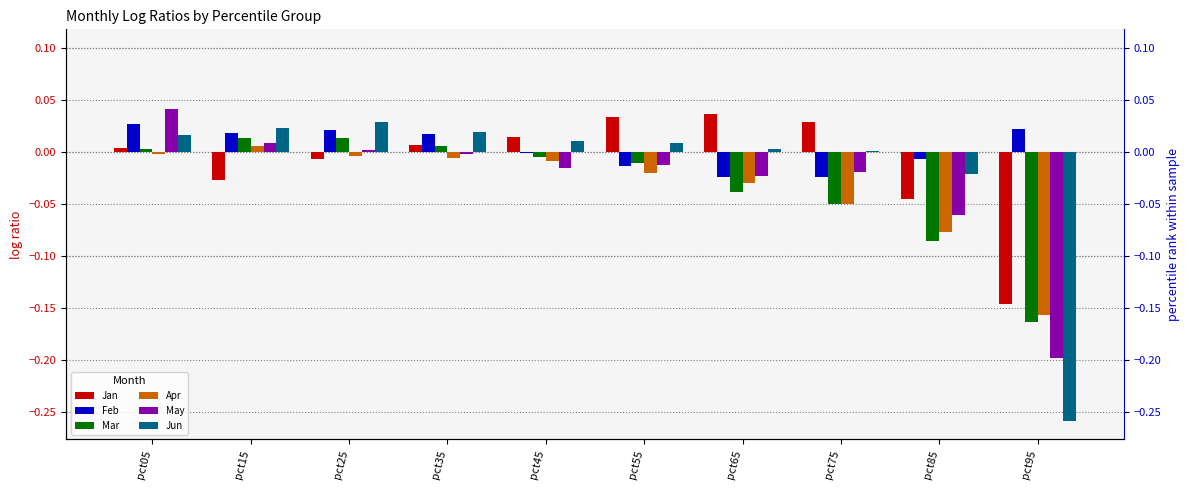

Reading left to right, extract all data points from this chart.

Jan: pct05=0.0	pct15=-0.0	pct25=-0.0	pct35=0.0	pct45=0.0	pct55=0.0	pct65=0.0	pct75=0.0	pct85=-0.0	pct95=-0.1
Feb: pct05=0.0	pct15=0.0	pct25=0.0	pct35=0.0	pct45=-0.0	pct55=-0.0	pct65=-0.0	pct75=-0.0	pct85=-0.0	pct95=0.0
Mar: pct05=0.0	pct15=0.0	pct25=0.0	pct35=0.0	pct45=-0.0	pct55=-0.0	pct65=-0.0	pct75=-0.0	pct85=-0.1	pct95=-0.2
Apr: pct05=-0.0	pct15=0.0	pct25=-0.0	pct35=-0.0	pct45=-0.0	pct55=-0.0	pct65=-0.0	pct75=-0.0	pct85=-0.1	pct95=-0.2
May: pct05=0.0	pct15=0.0	pct25=0.0	pct35=-0.0	pct45=-0.0	pct55=-0.0	pct65=-0.0	pct75=-0.0	pct85=-0.1	pct95=-0.2
Jun: pct05=0.0	pct15=0.0	pct25=0.0	pct35=0.0	pct45=0.0	pct55=0.0	pct65=0.0	pct75=0.0	pct85=-0.0	pct95=-0.3